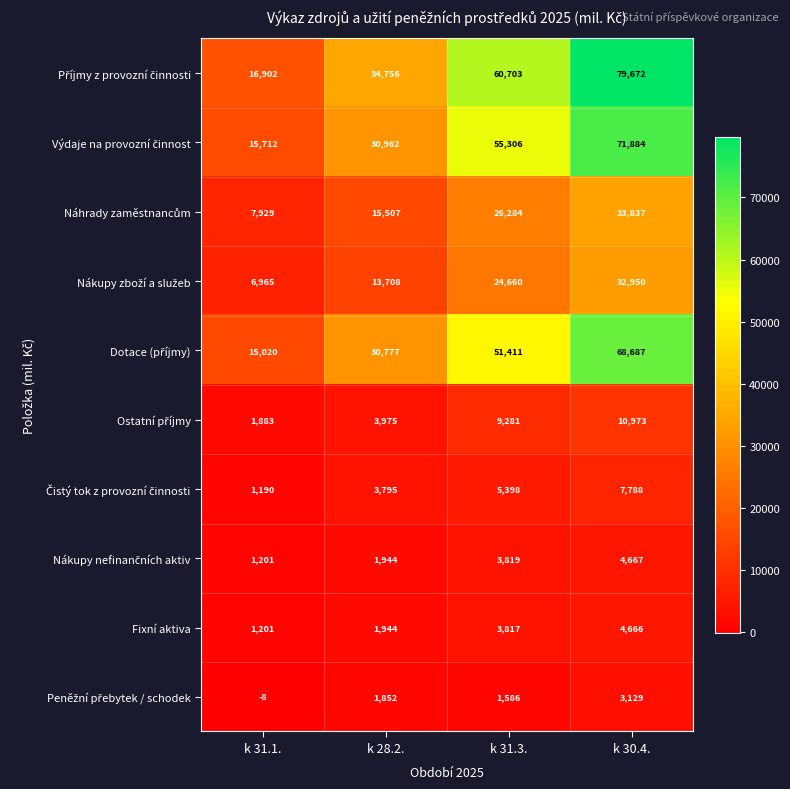

The value of Fixní aktiva at k 31.3. is 3817. True or false?

True